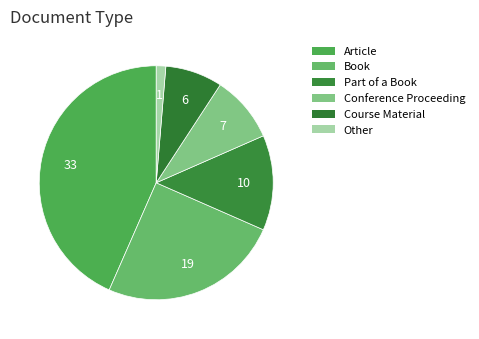

Count the number of slices in the pie.

6